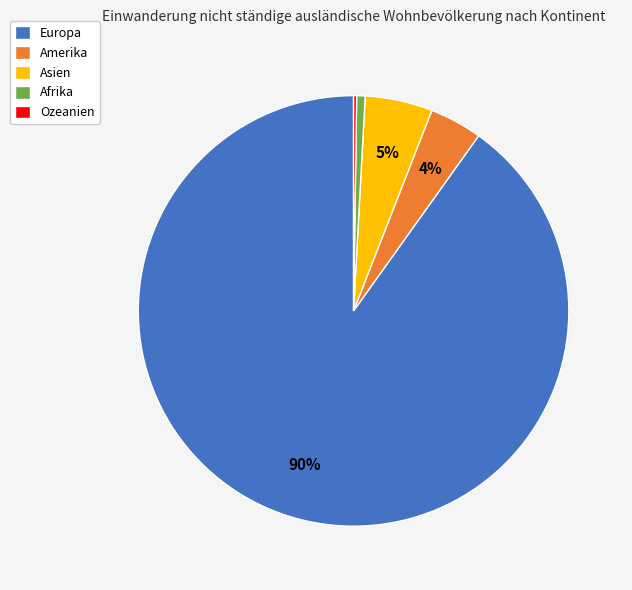

To the nearest percent, what is the difference between the Asien and Amerika slice percentages?

1%